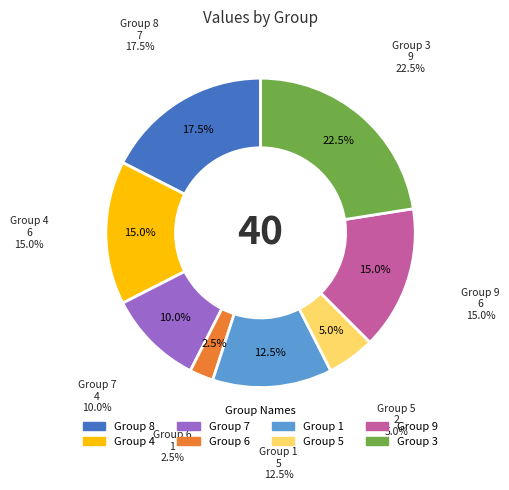

True or false: 9 accounts for 9% of the total.

False